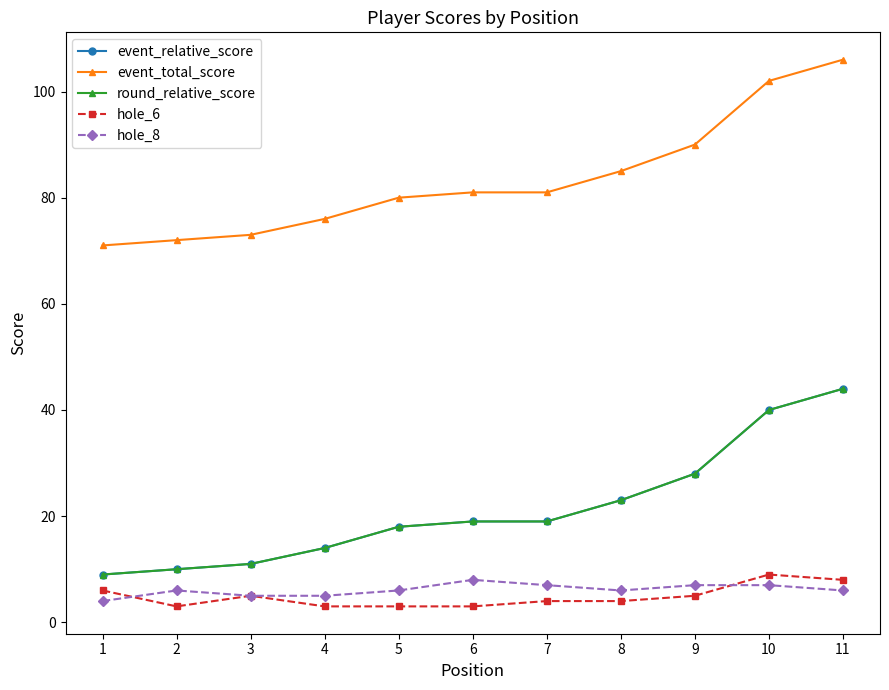

What is the approximate value of event_total_score at 5, to the nearest 5?

80